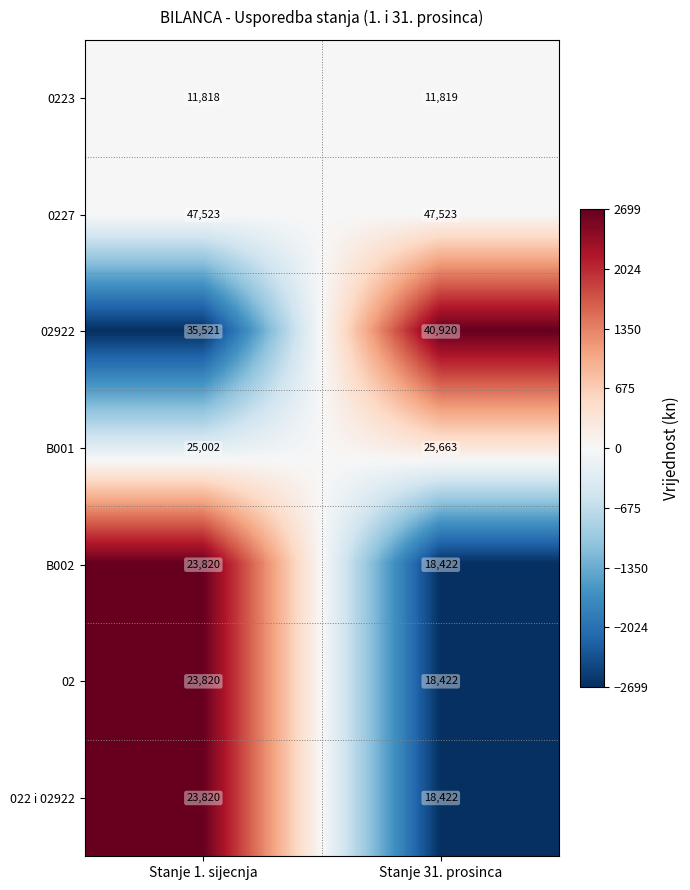

What is the minimum value shown in the chart?

11818